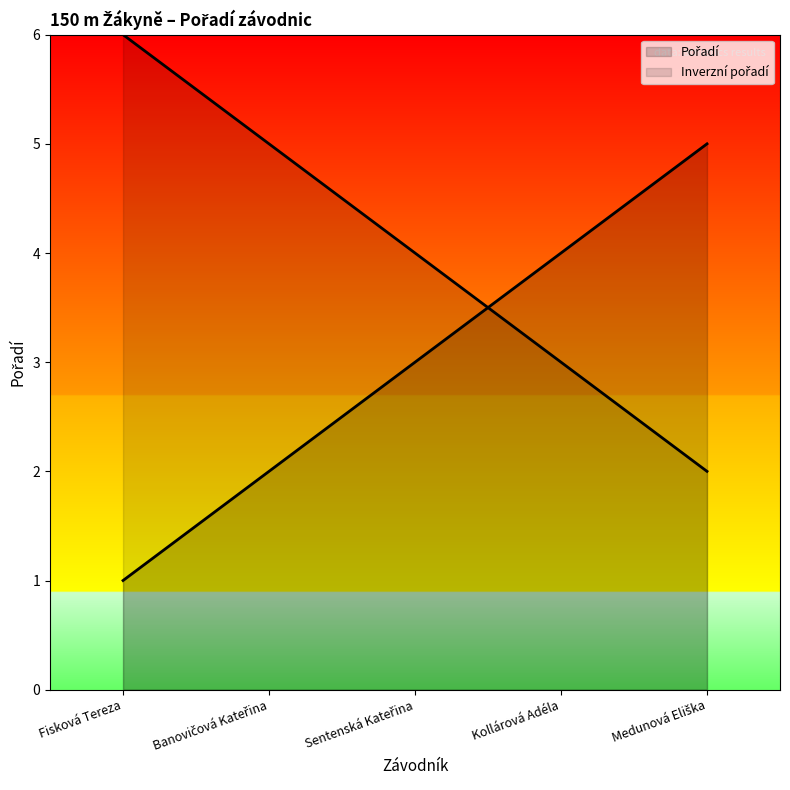

Reading right to left, extract all data points from this chart.

5	4	3	2	1